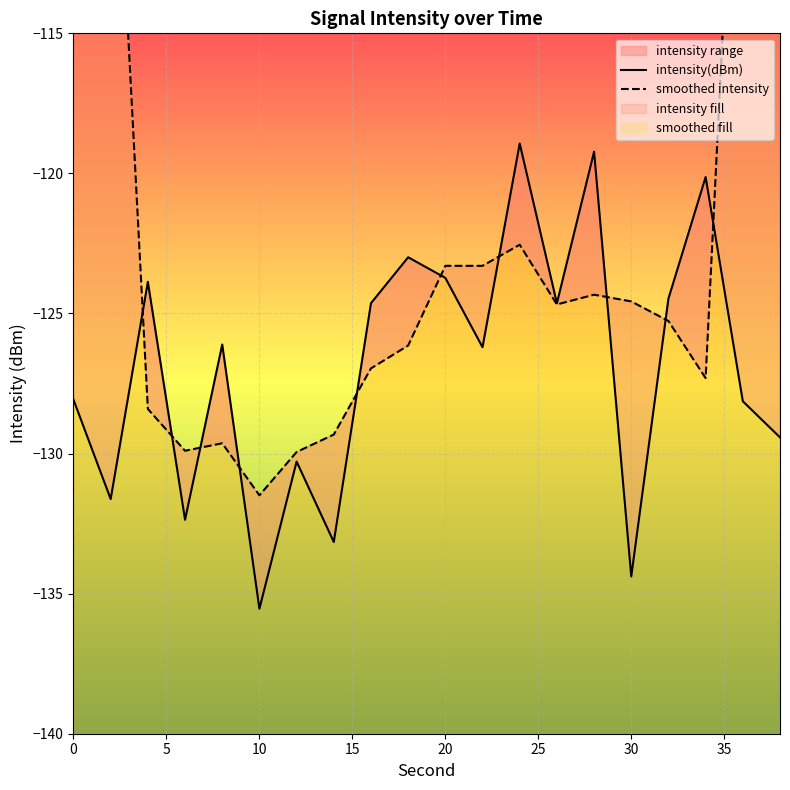

In intensity(dBm), how many points are higher than both neighbors (excluding endpoints)?

7